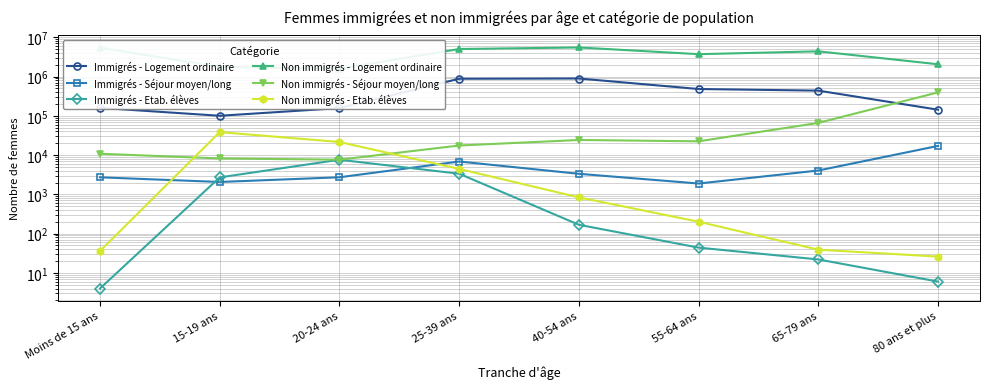

Rank the series at Moins de 15 ans from lowest to highest value.

Immigrés - Etab. élèves, Non immigrés - Etab. élèves, Immigrés - Séjour moyen/long, Non immigrés - Séjour moyen/long, Immigrés - Logement ordinaire, Non immigrés - Logement ordinaire